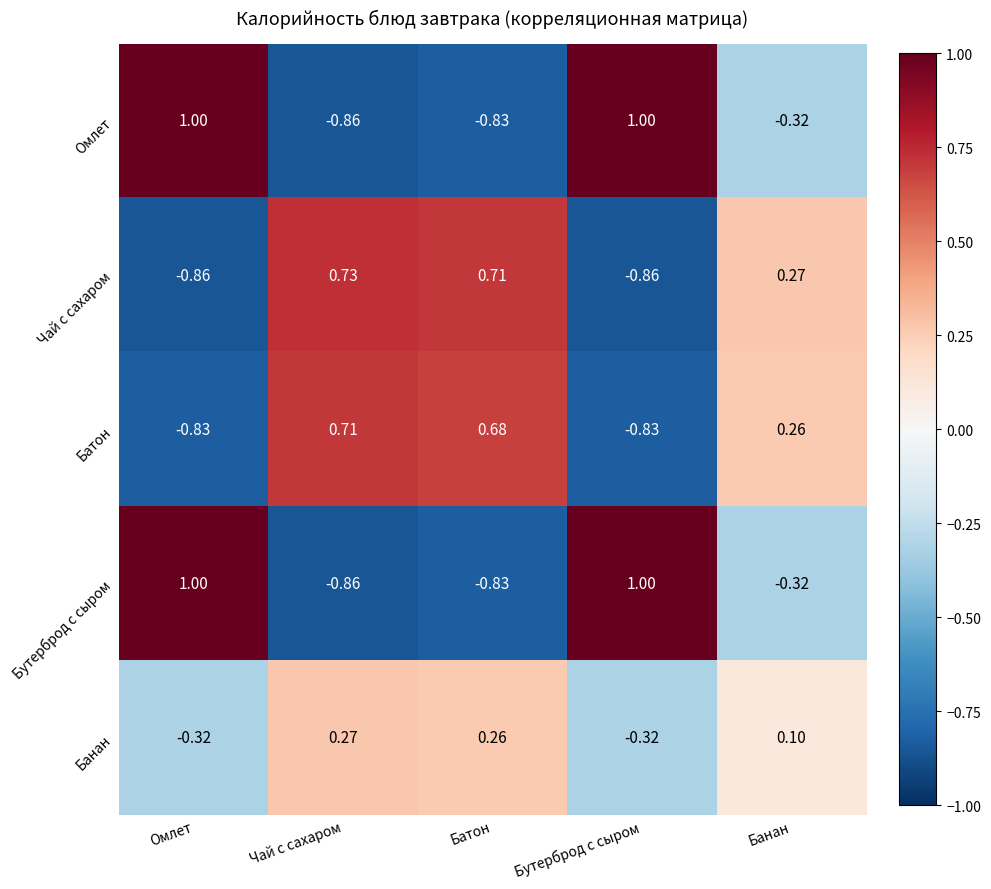

Where does the Бутерброд с сыром series first go above 0?

Омлет